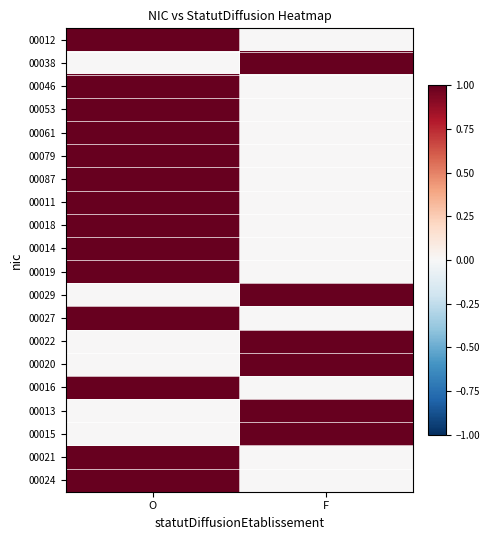

At which category does the chart reach its minimum across all series?

F